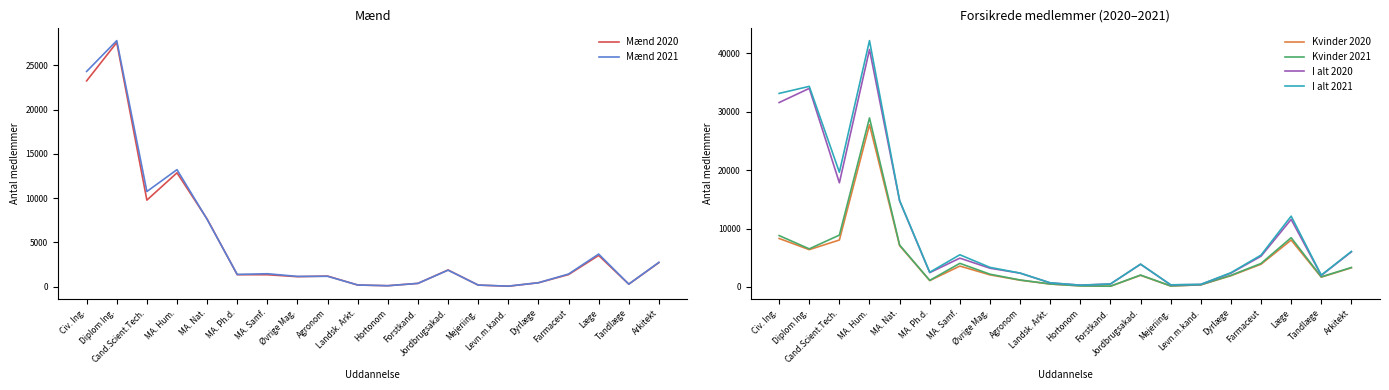

Where is the first local minimum for Mænd 2020?

Cand.Scient.Tech.